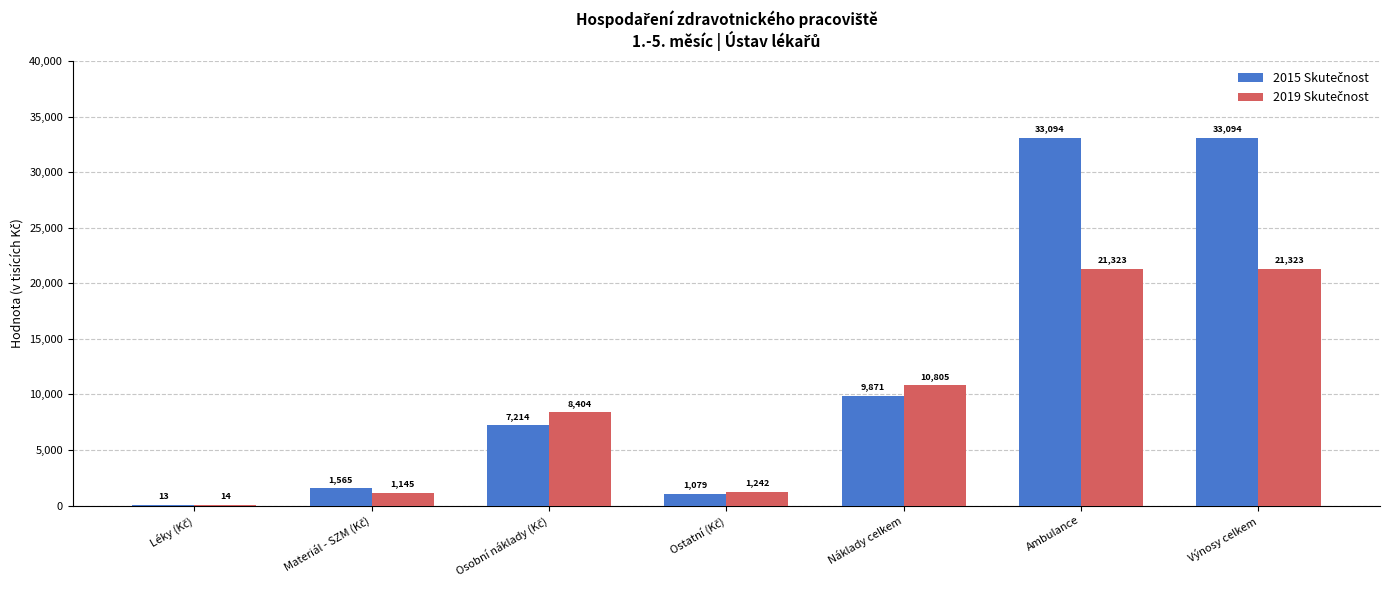

What is the maximum value shown in the chart?

33093.9